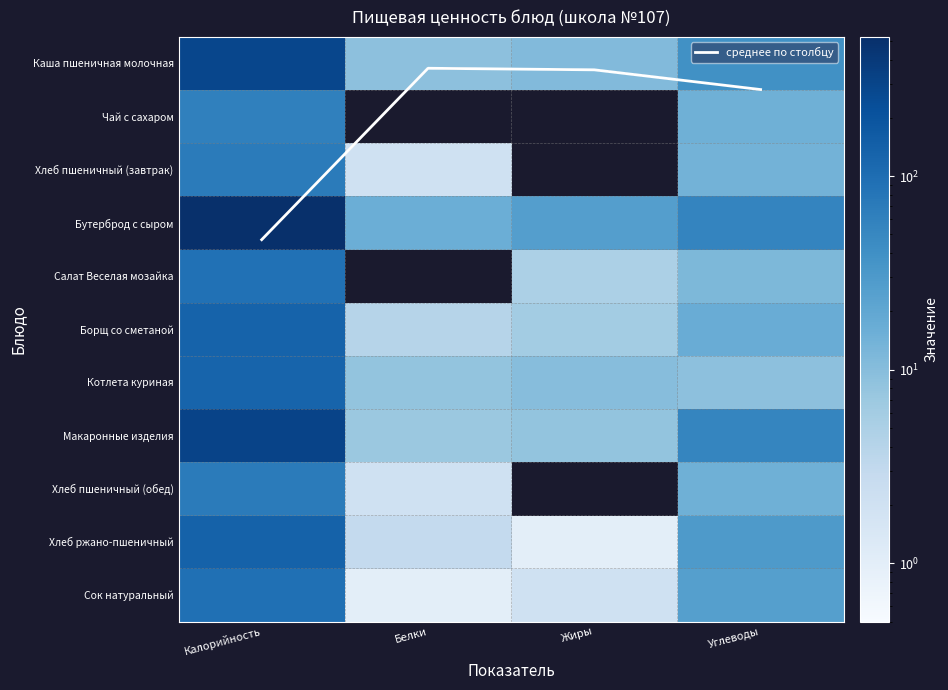

How many categories are shown in the chart?

4